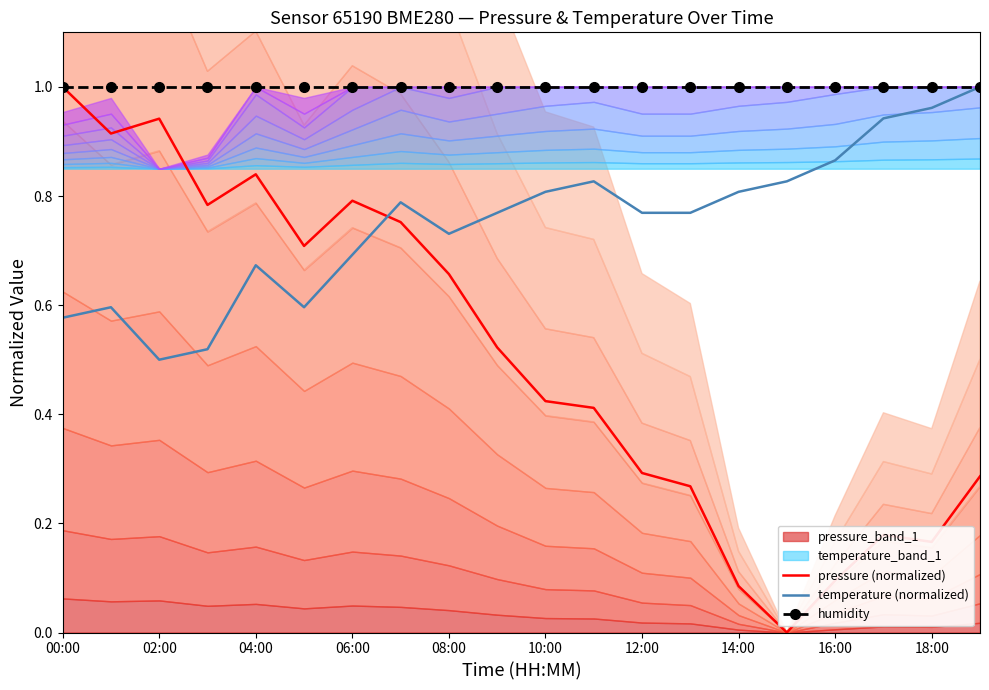

True or false: temperature (normalized) and pressure (normalized) intersect in this chart.

True